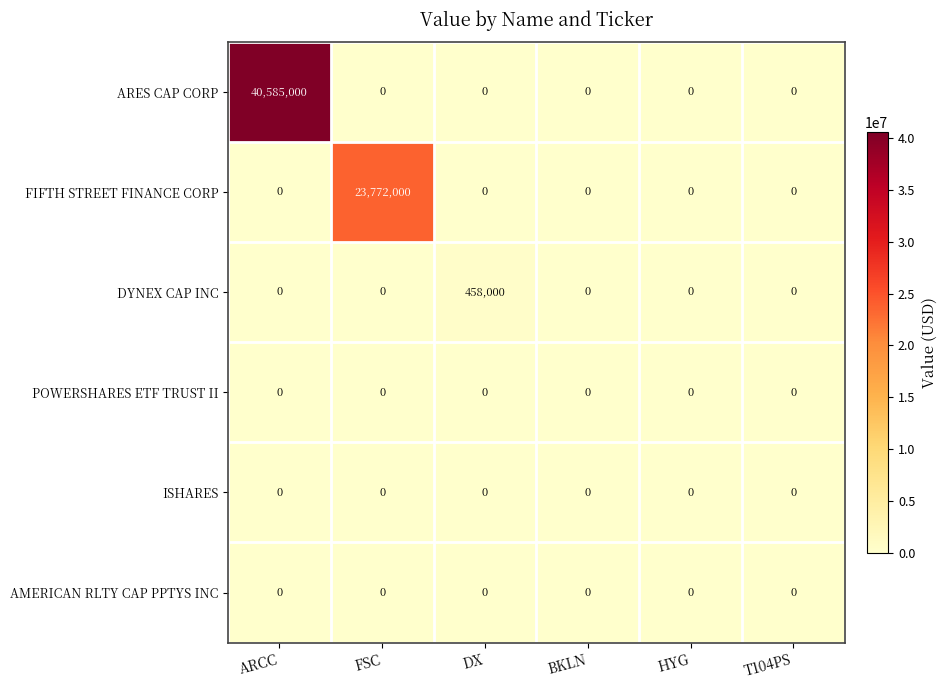

Which label corresponds to the largest value in the chart?

ARCC